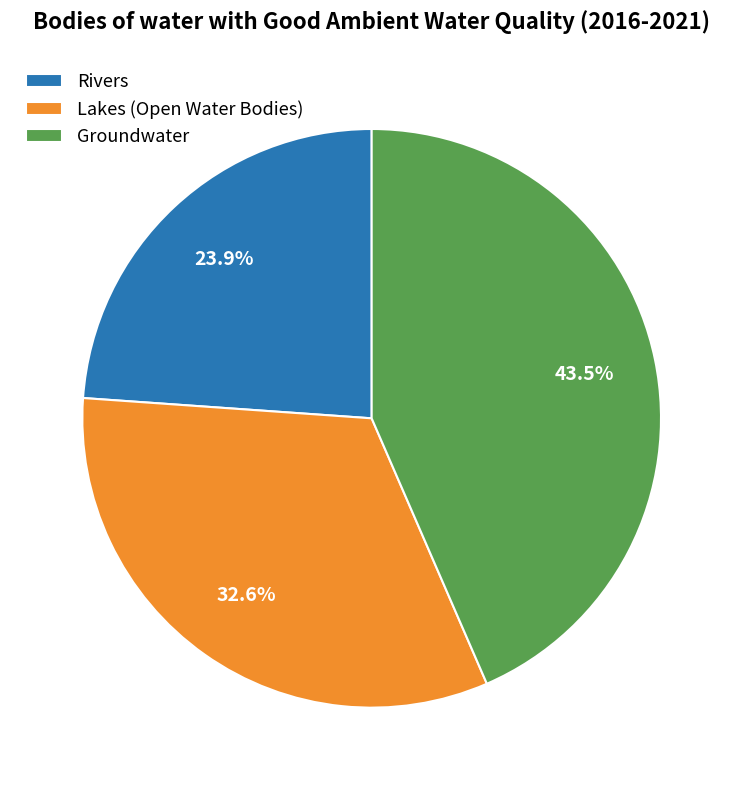

Is there a majority slice in this chart?

No